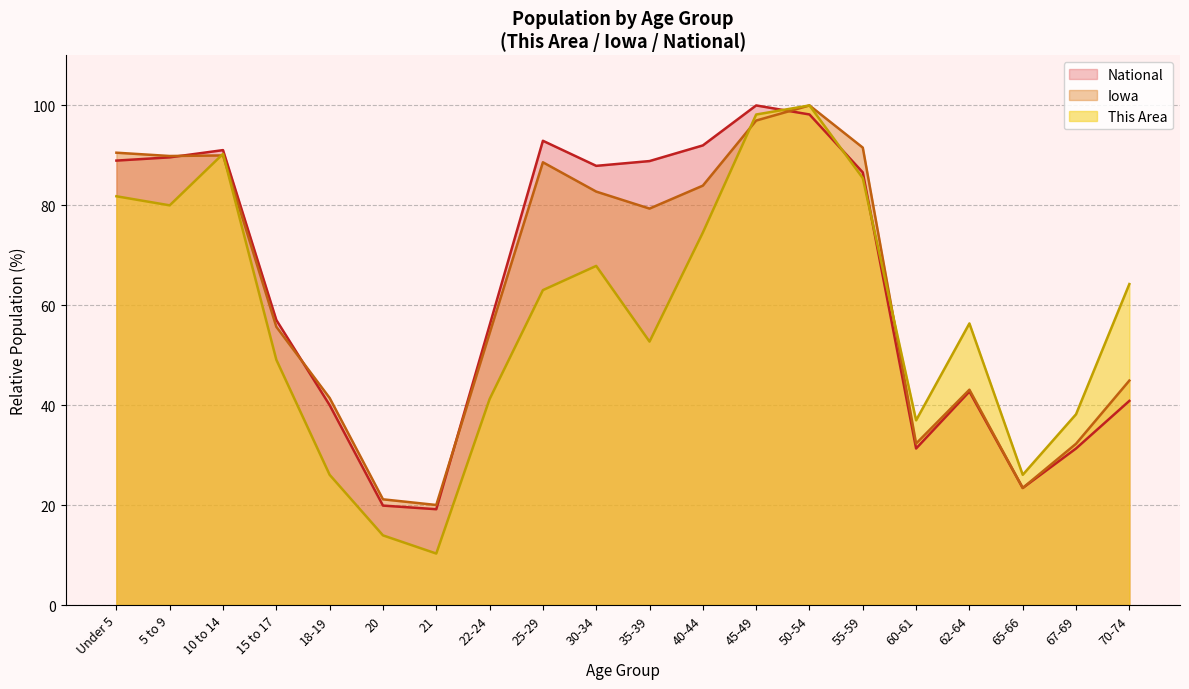

How many data points in This Area are less than 63?

10